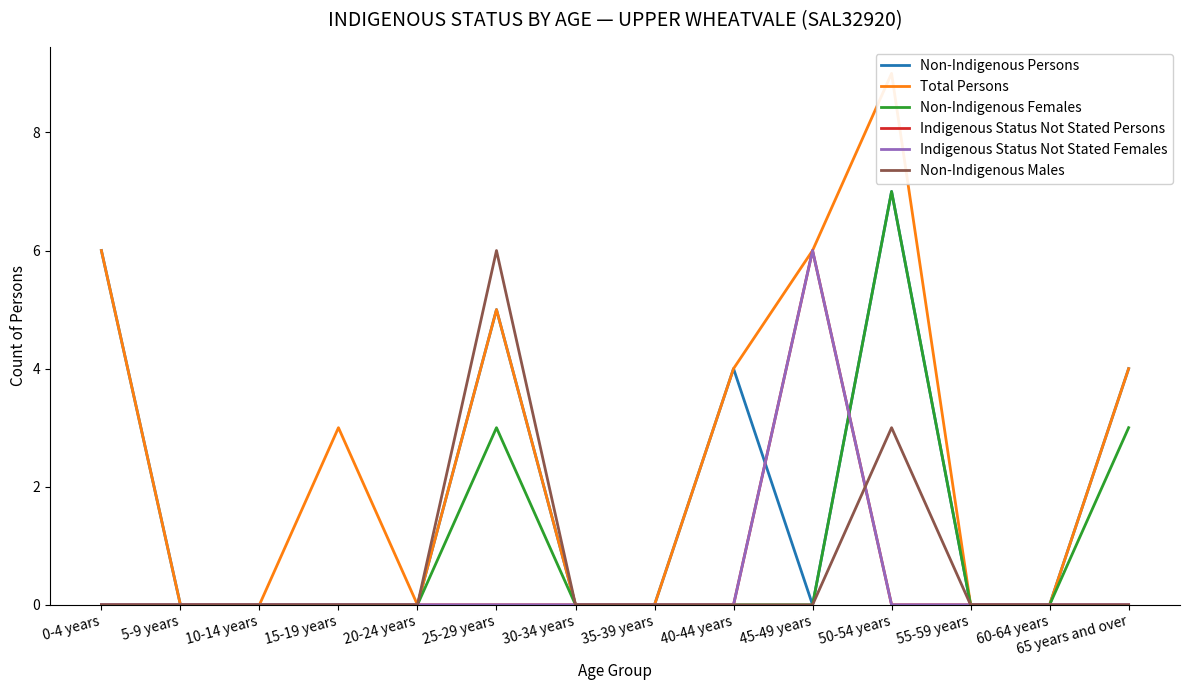

True or false: Non-Indigenous Persons has a value of -3 at 20-24 years.

False